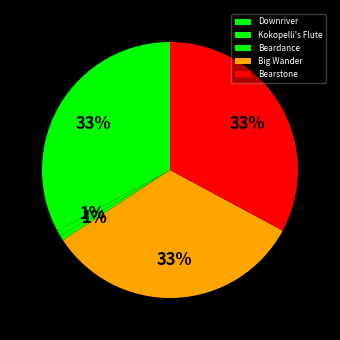

Does any single category account for the majority?

No